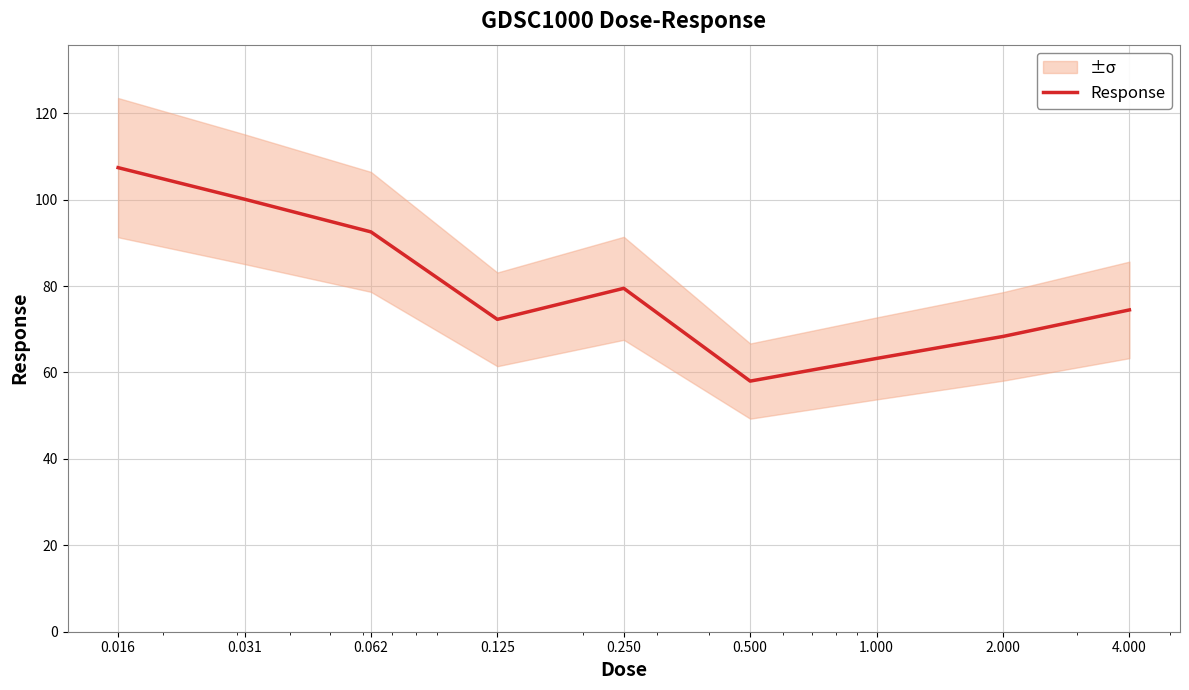

What is the label of the 5th point from the right?

0.250